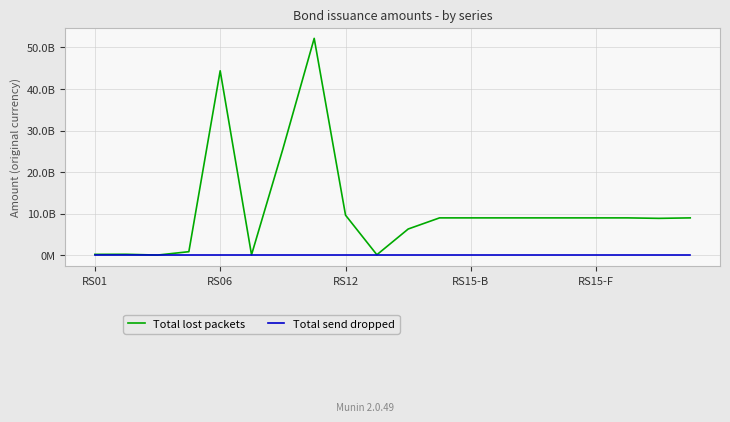

Does the chart have visible grid lines?

Yes